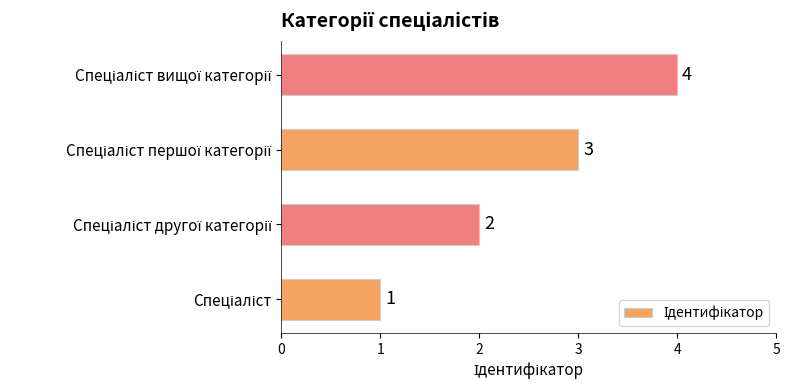

What is the sum of all values?

10